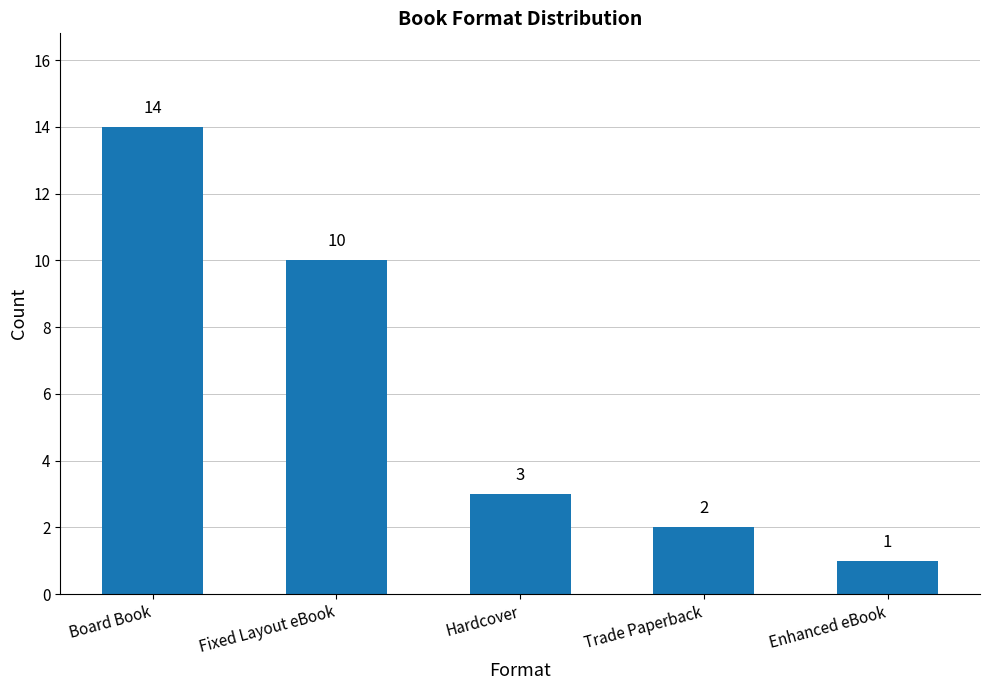

True or false: the data shows 1 at Enhanced eBook.

True